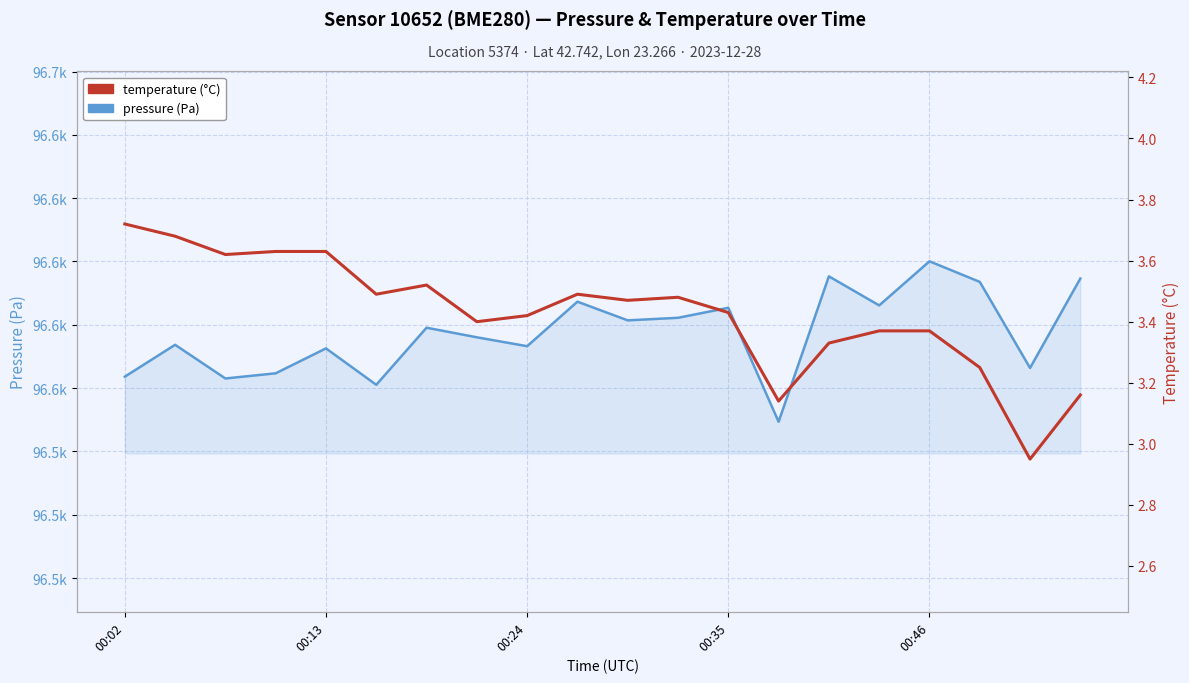

Which category has the lowest value in the temperature series?

18